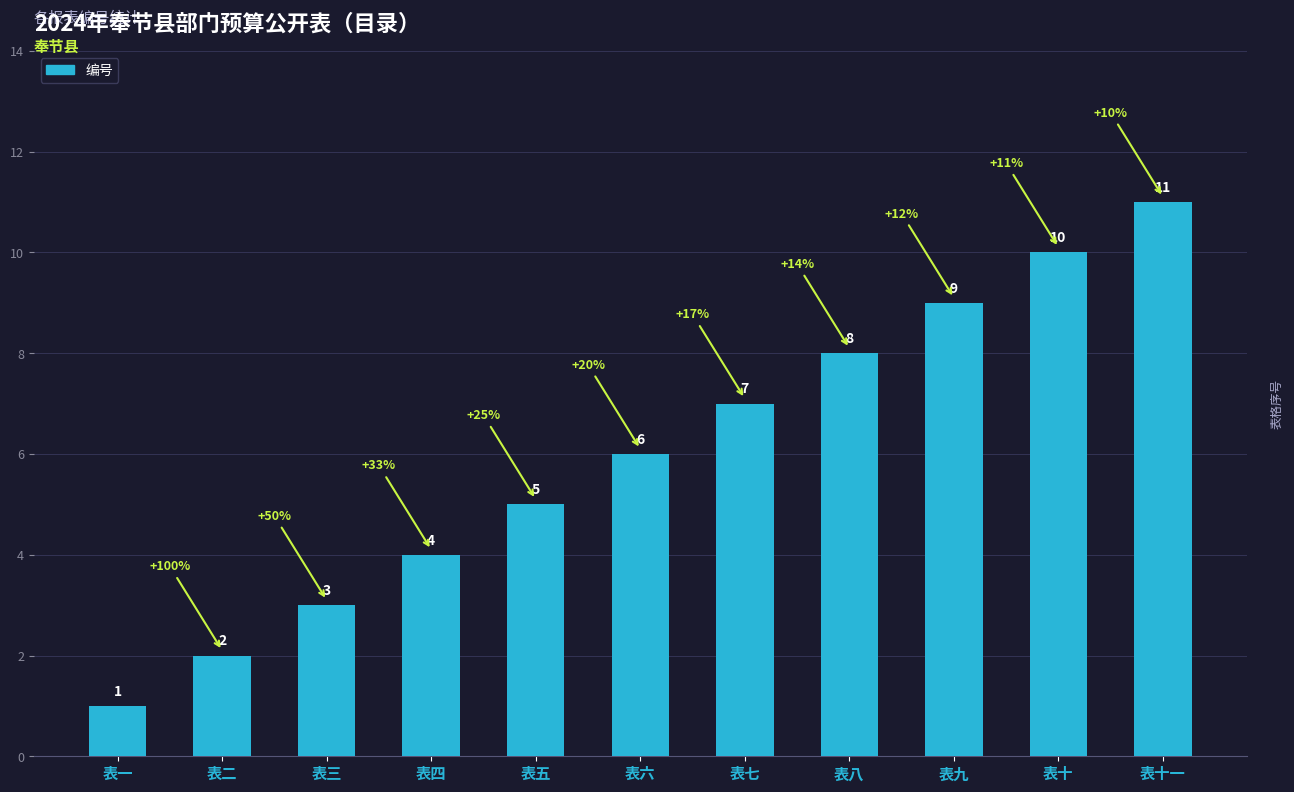

What is the greatest value displayed?

11